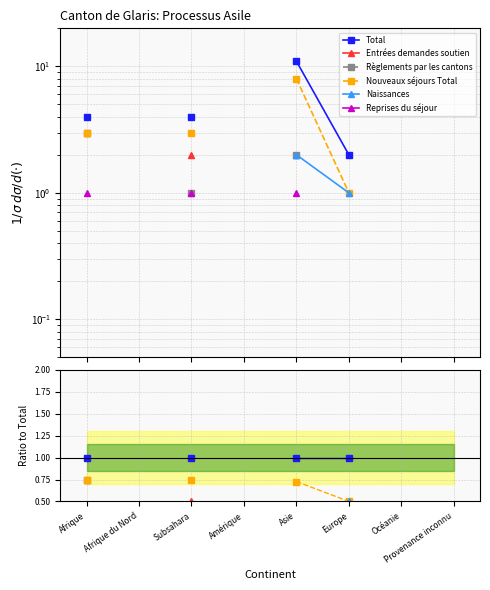

Where is Règlements par les cantons nearest to the value 0?

Europe